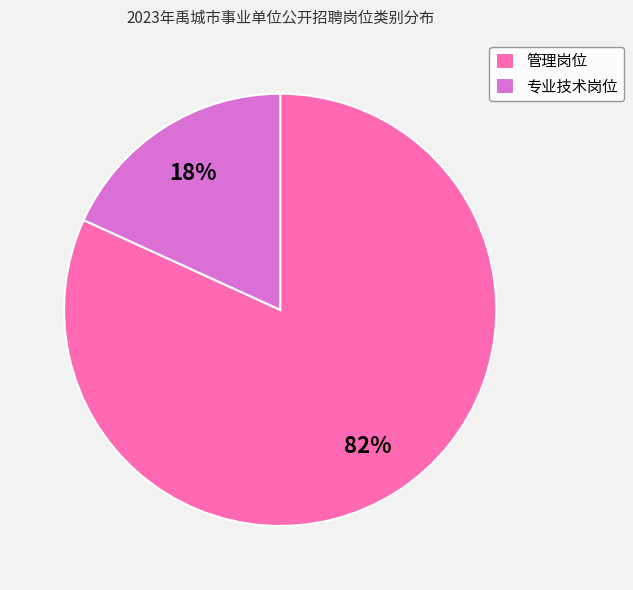

Between 管理岗位 and 专业技术岗位, which is larger?

管理岗位